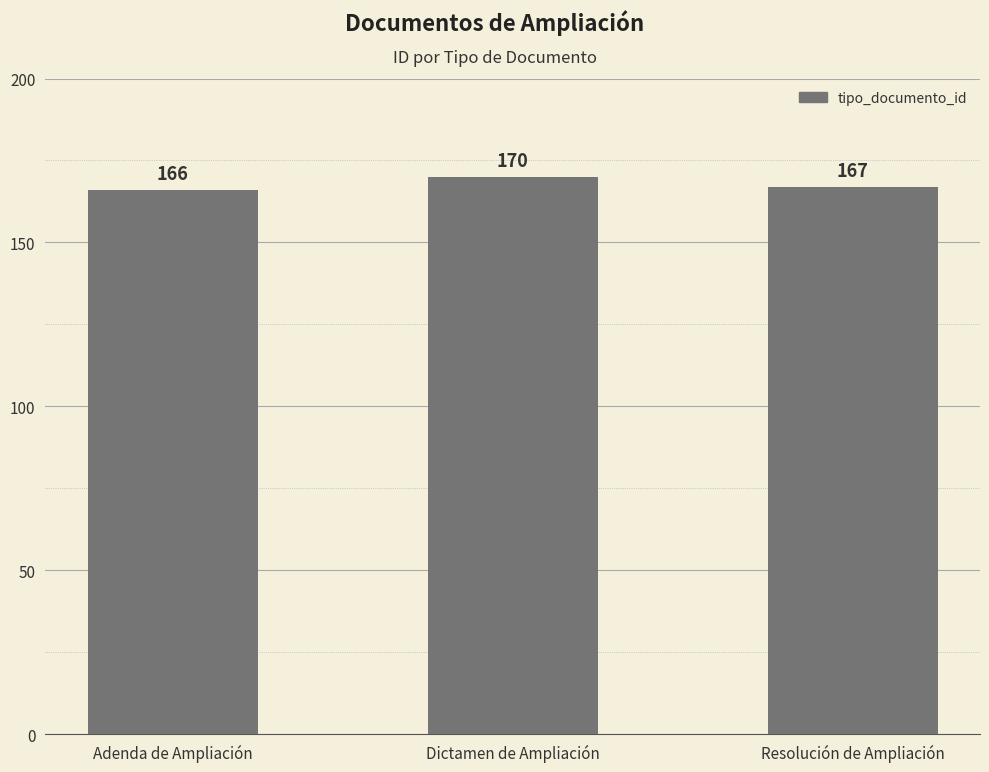

Are the bars grouped side by side (vs. stacked)?

No